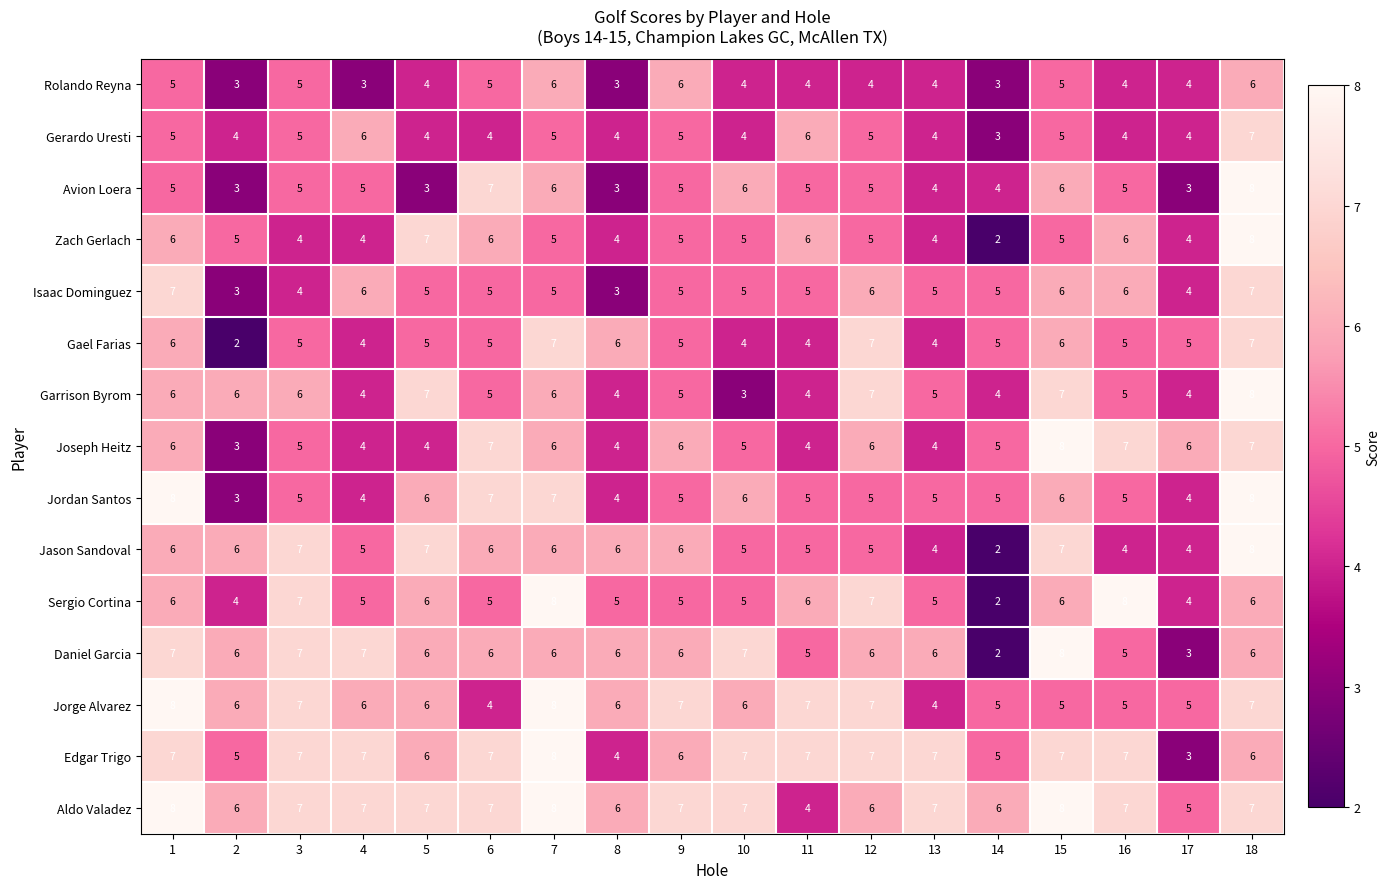

Which series has the largest total across all categories?

Aldo Valadez